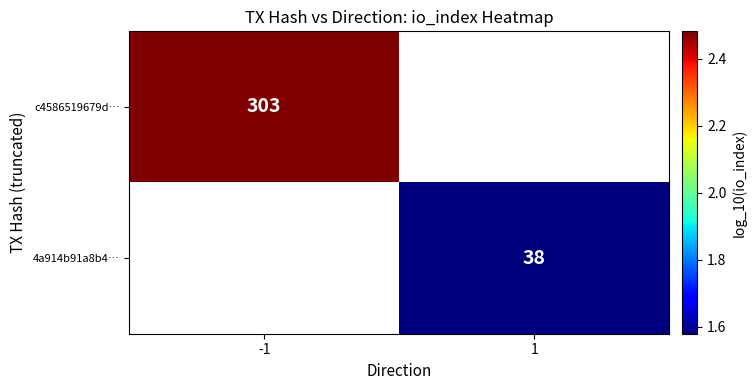

Is the value of c4586519679d… at -1 greater than the value of 4a914b91a8b4… at 1?

Yes